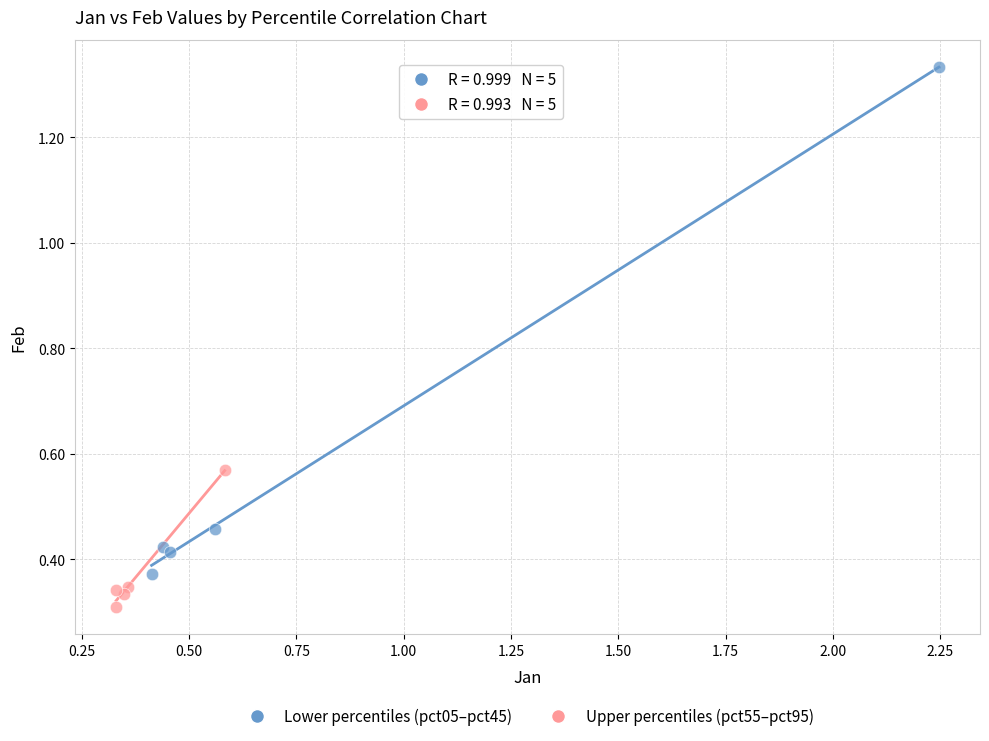

Which series has the largest Y range (max minus min)?

Lower percentiles (pct05–pct45)